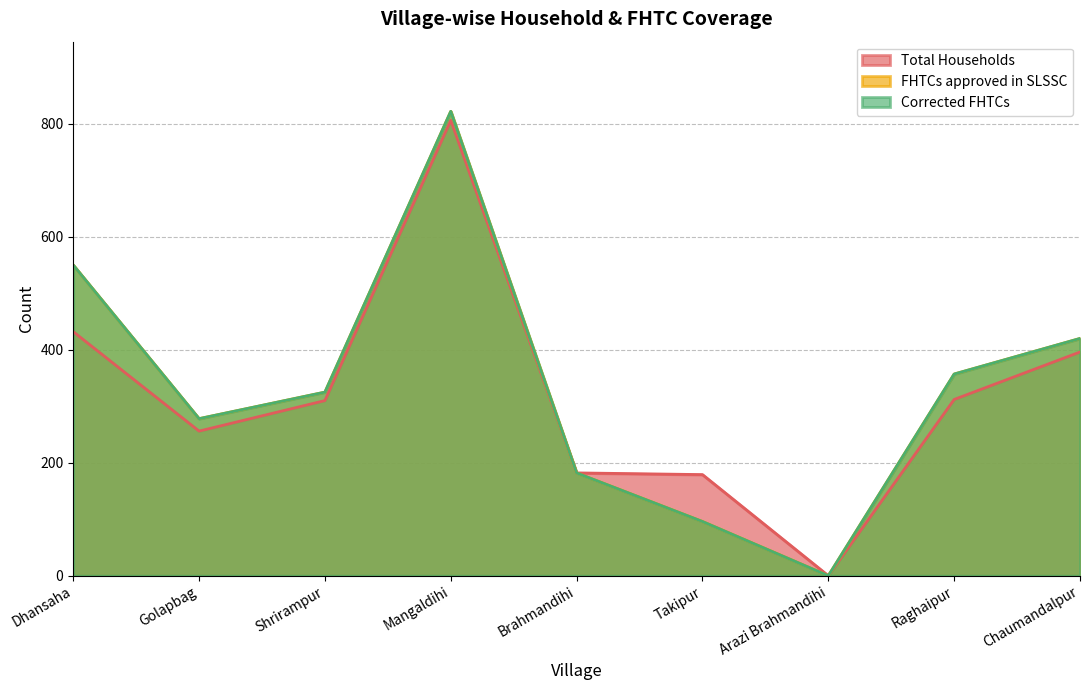

At which category does Corrected FHTCs reach its first local valley?

Golapbag